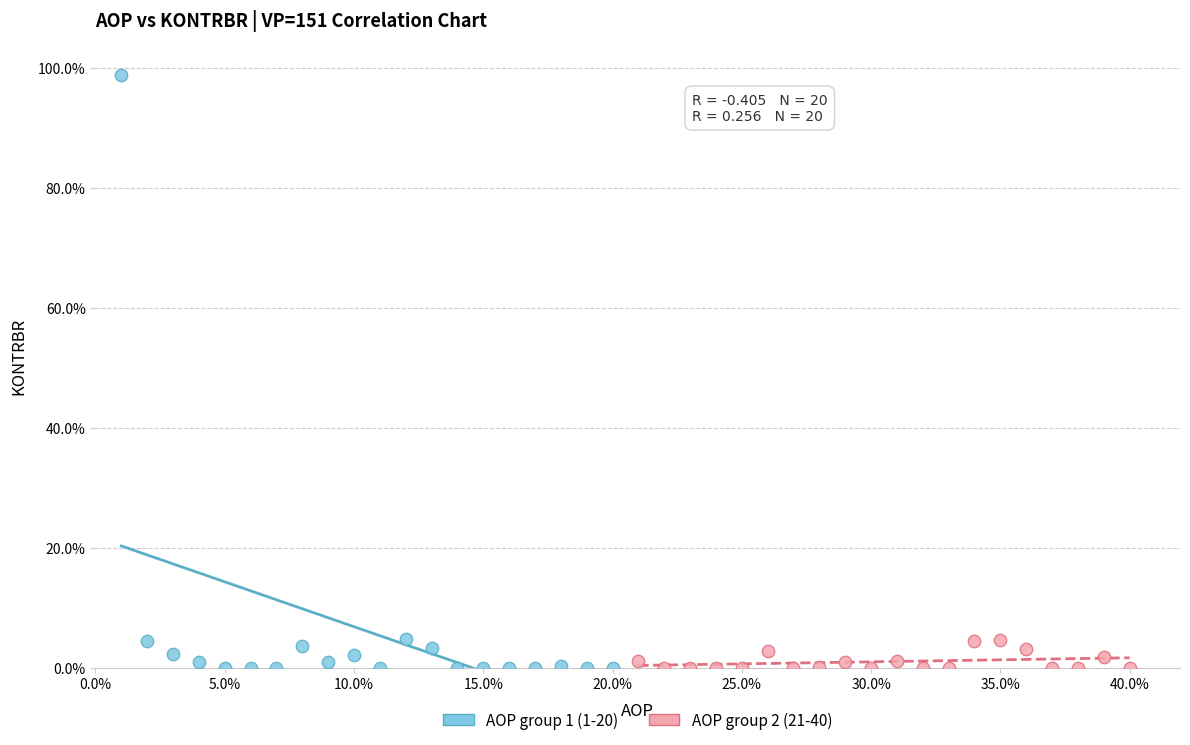

What are all the series names shown in the legend?

AOP group 1 (1-20), AOP group 2 (21-40)